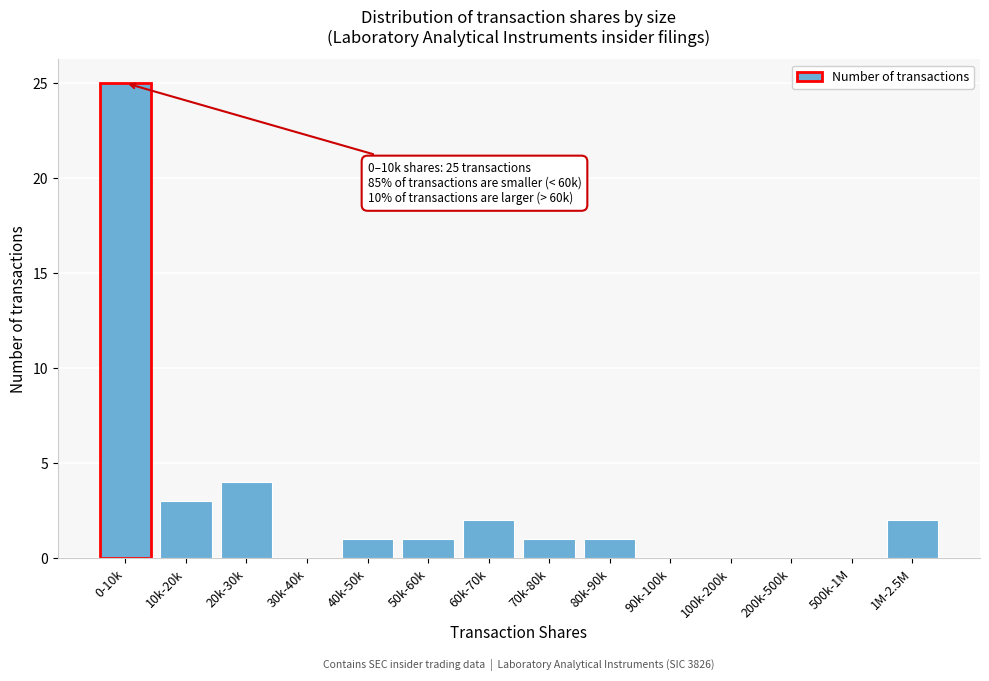

Reading left to right, what are all the values shown in this chart?

0-10k=25	10k-20k=3	20k-30k=4	30k-40k=0	40k-50k=1	50k-60k=1	60k-70k=2	70k-80k=1	80k-90k=1	90k-100k=0	100k-200k=0	200k-500k=0	500k-1M=0	1M-2.5M=2